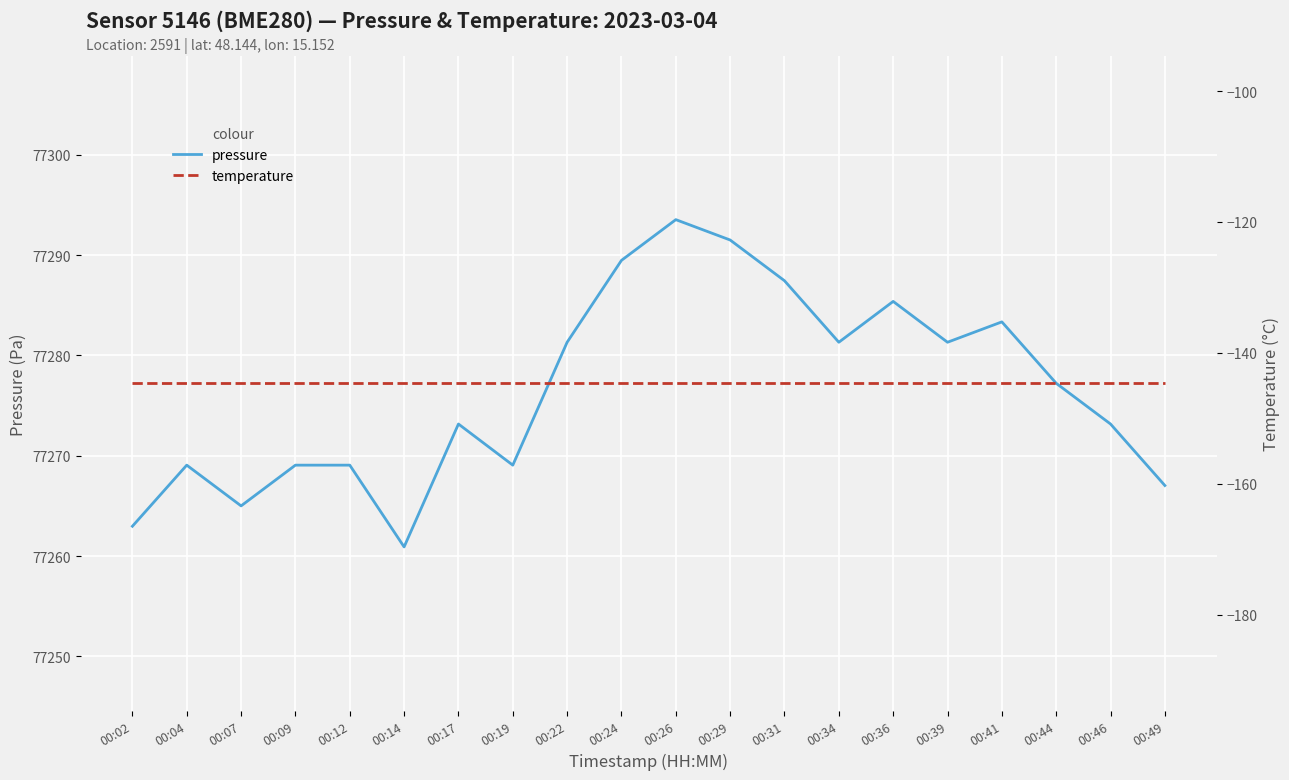

Which label corresponds to the largest value in the chart?

00:26